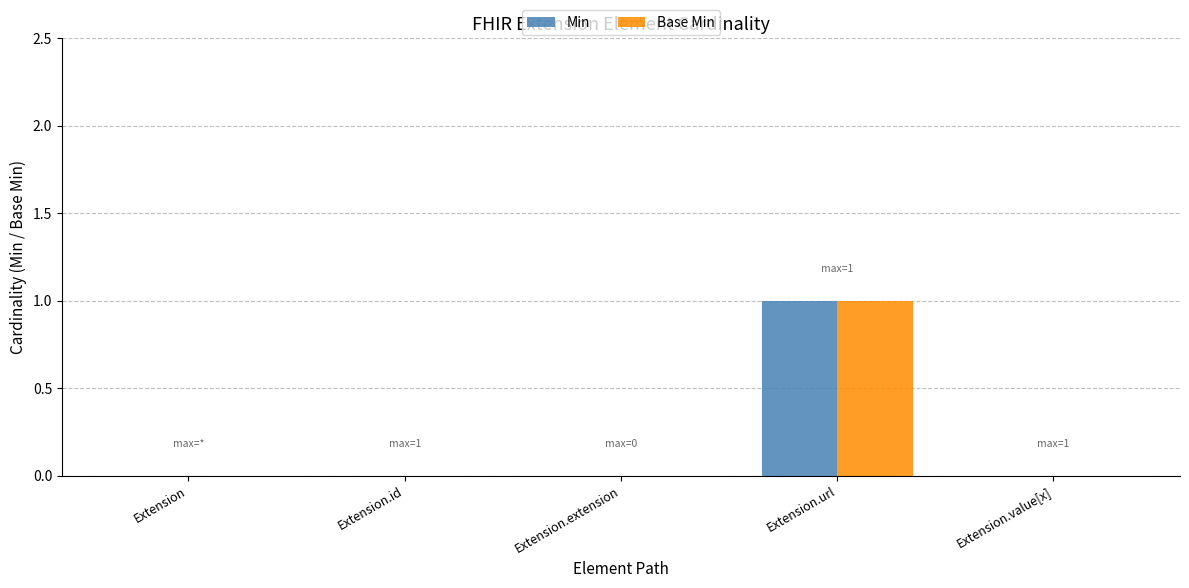

True or false: Base Min has a value of 0 at Extension.

True